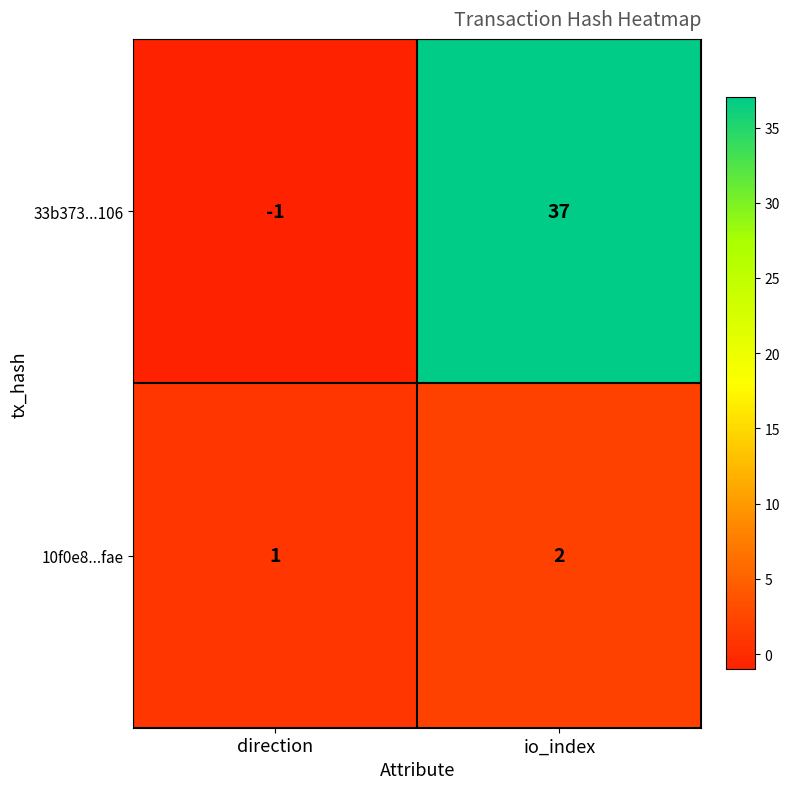

How many series are shown in this chart?

2